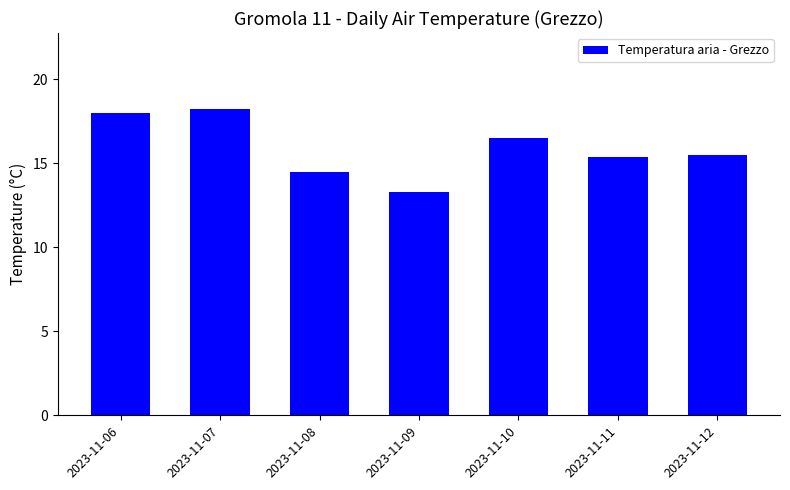

Which has a higher value, 2023-11-08 or 2023-11-12?

2023-11-12